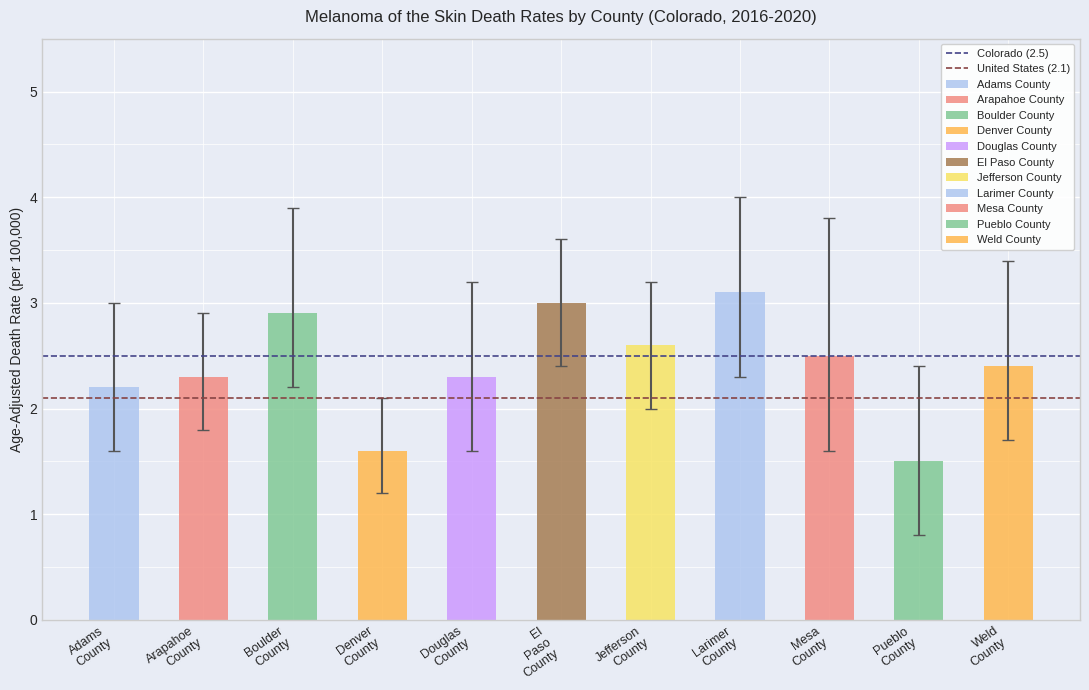

What is the spread (max minus min) of values at Adams
County?

0.4